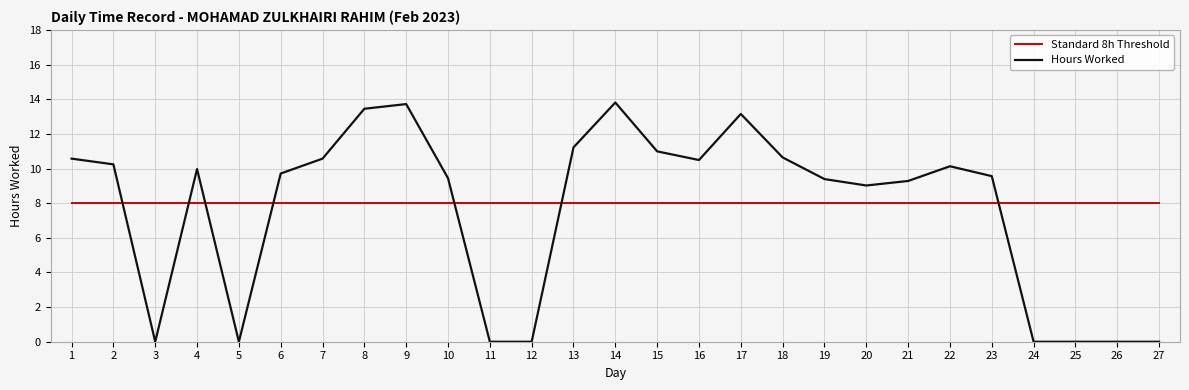

True or false: Hours Worked has a value of 14.8 at 19.

False